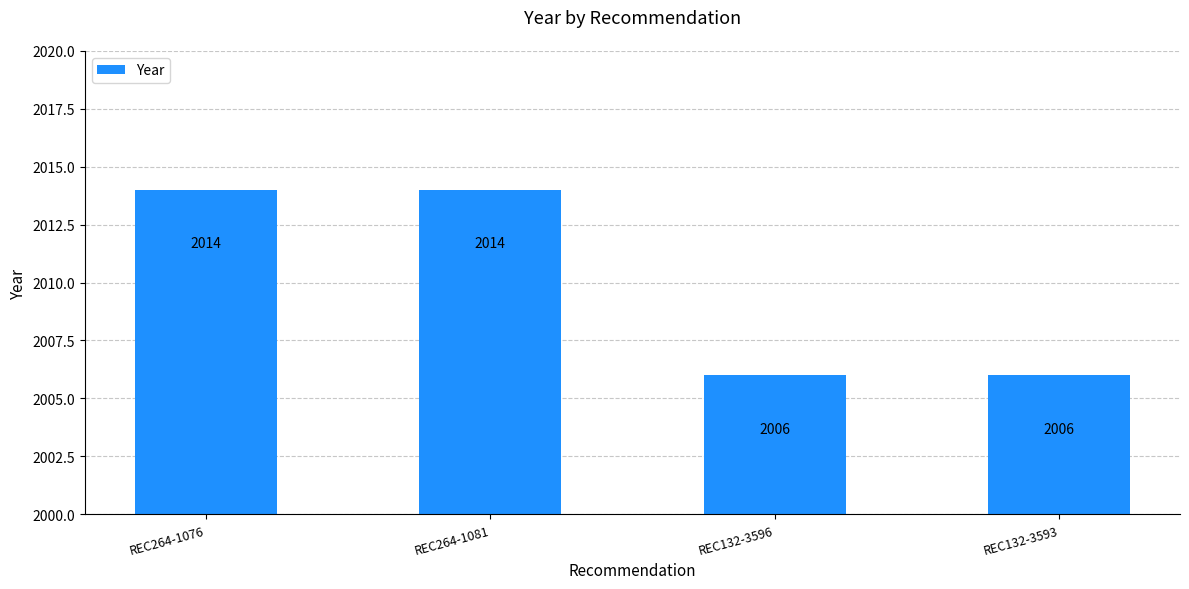

What is the minimum value shown in the chart?

2006